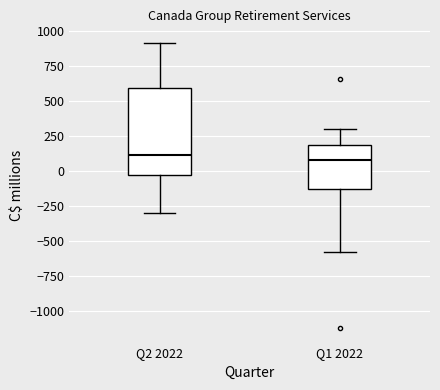

Reading left to right, transcribe this box plot: for each box, give where its median line is, the range the box spans, and where its two whiskers end, as read against the y-axis. The values are not printed on the chart, so give them approximately, as read against the axis.

Q2 2022: median 100, box -50 to 600, whiskers -300 to 900
Q1 2022: median 100, box -150 to 200, whiskers -600 to 300